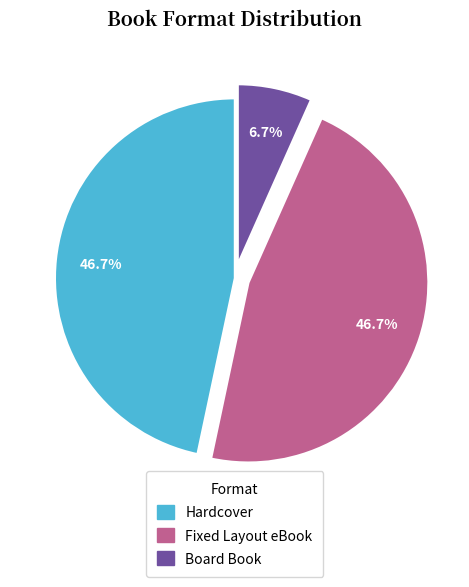

Combined, what portion of the pie is Fixed Layout eBook and Board Book?

53.3%